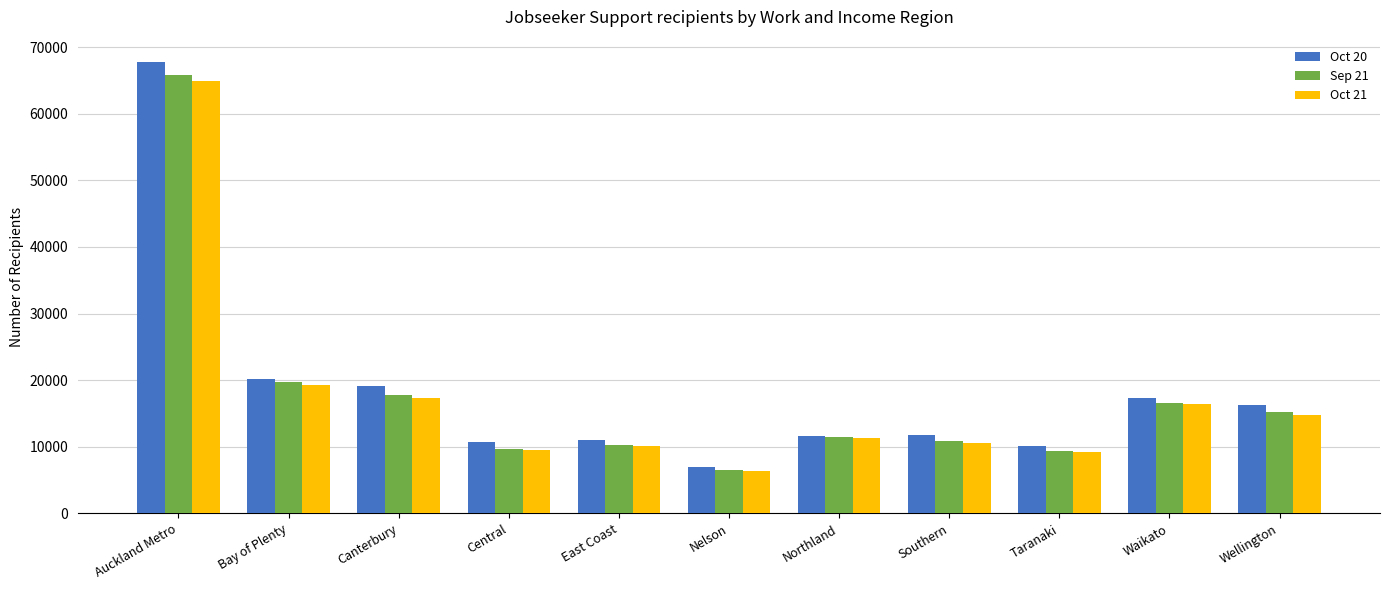

Which series has the widest spread of values?

Oct 20